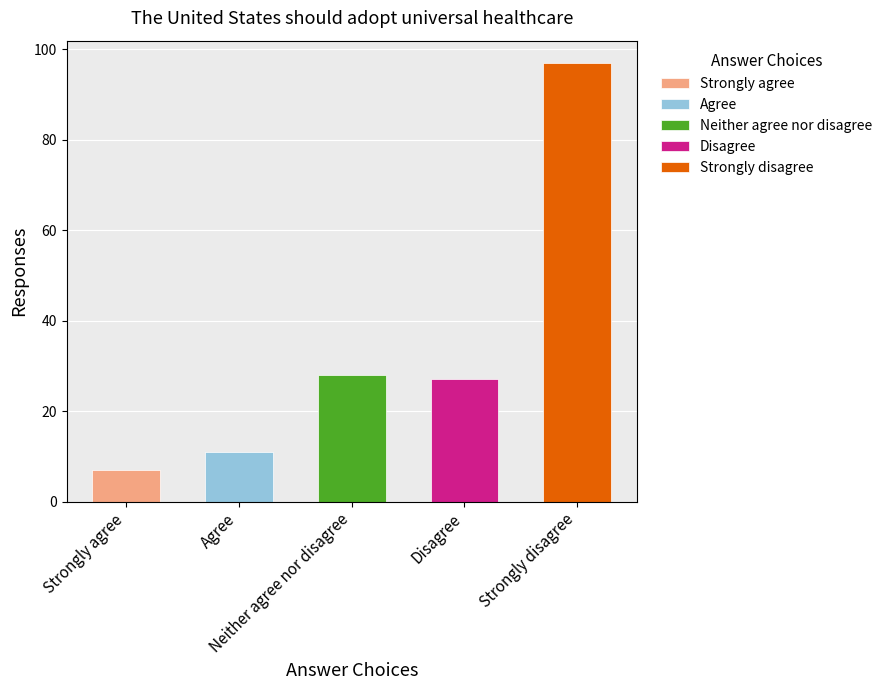

Rank the categories by value from highest to lowest.

Strongly disagree, Neither agree nor disagree, Disagree, Agree, Strongly agree